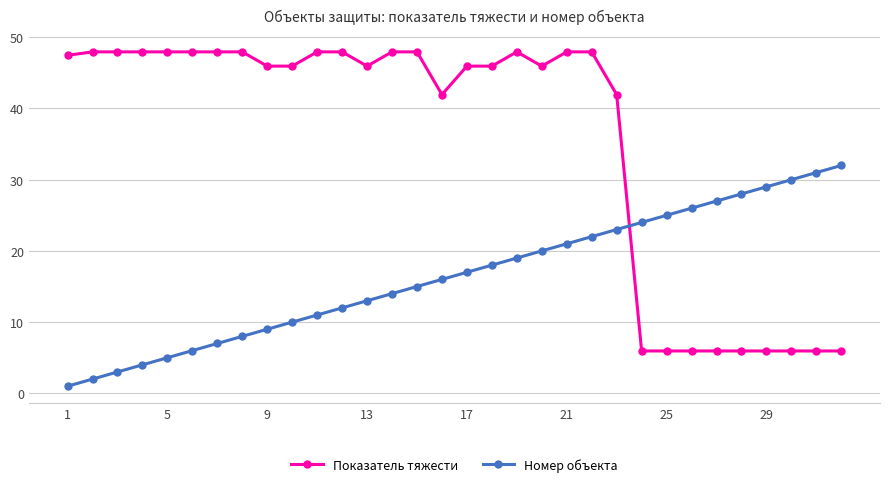

Rank the series by their maximum value, from lowest to highest.

Номер объекта, Показатель тяжести